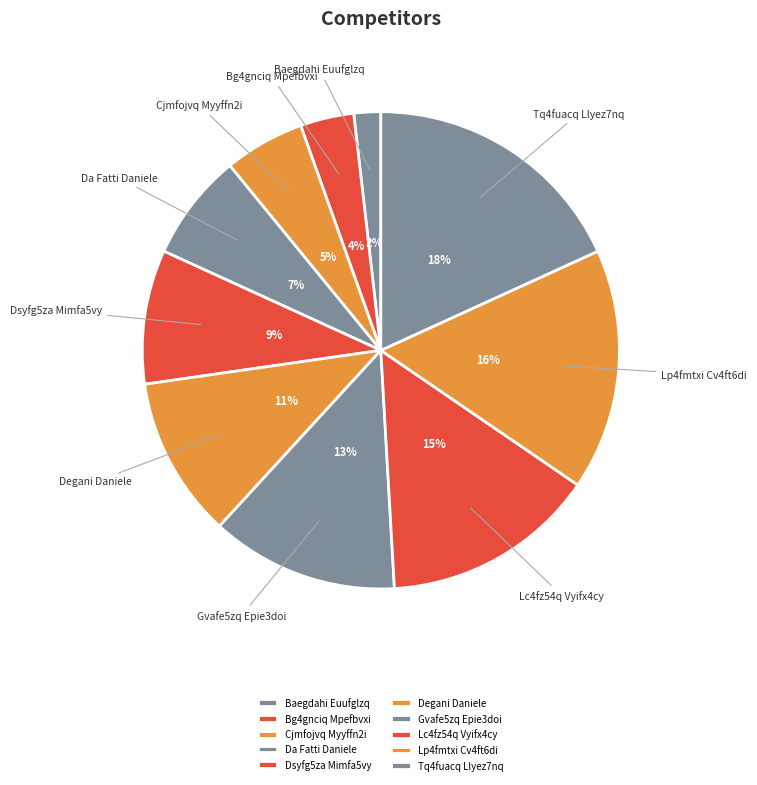

How many slices are in this pie chart?

10